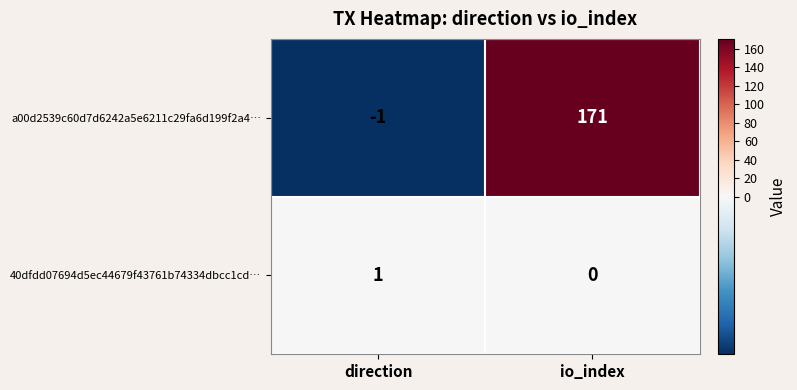

Reading right to left, list all the values displayed in this chart.

a00d2539c60d7d6242a5e6211c29fa6d199f2a4…: 171	-1
40dfdd07694d5ec44679f43761b74334dbcc1cd…: 0	1